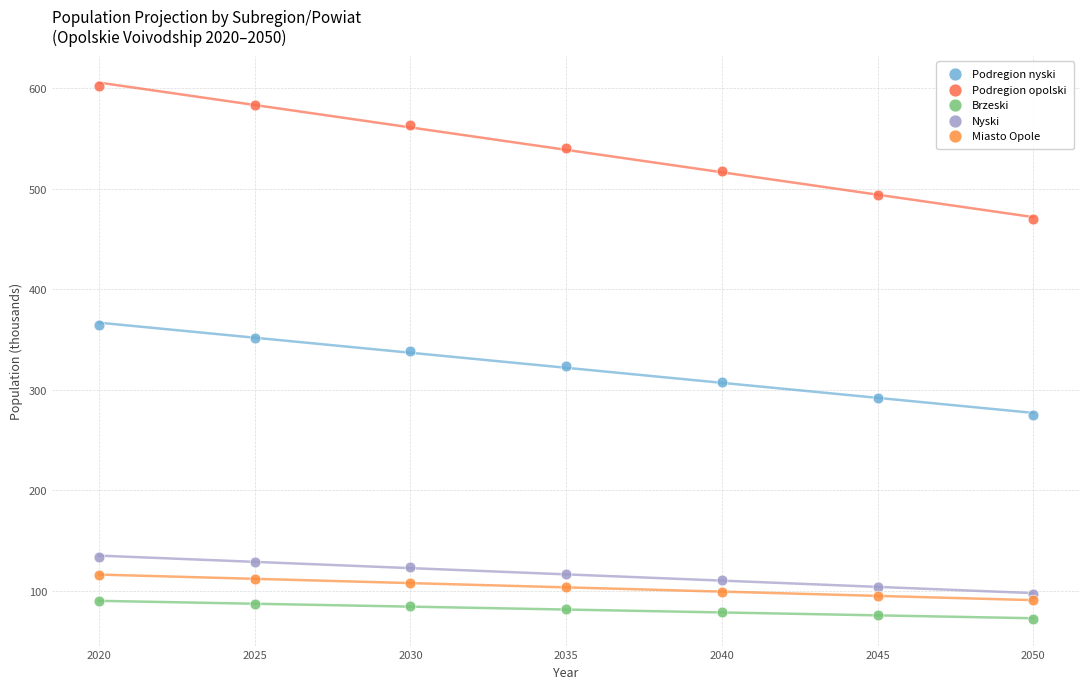

Which series contains the highest Y value?

Podregion opolski